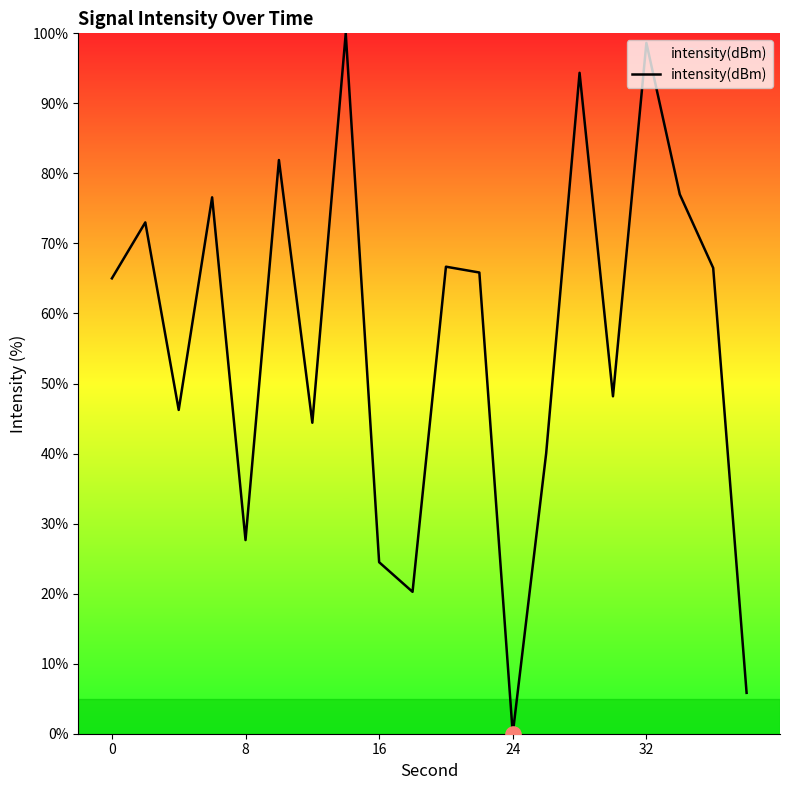

What is the greatest value displayed?

100.0